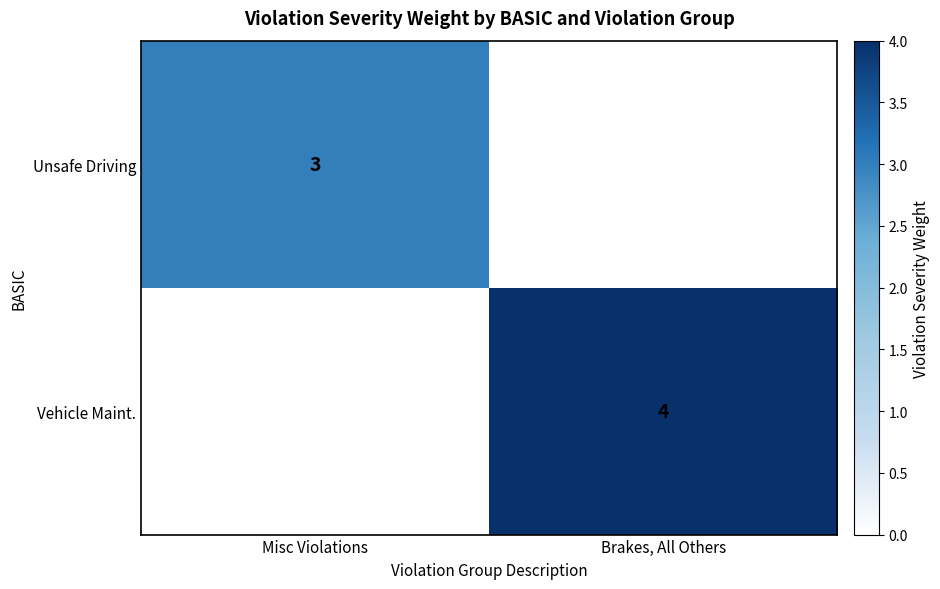

True or false: Vehicle Maint. has a value of 4 at Brakes, All Others.

True